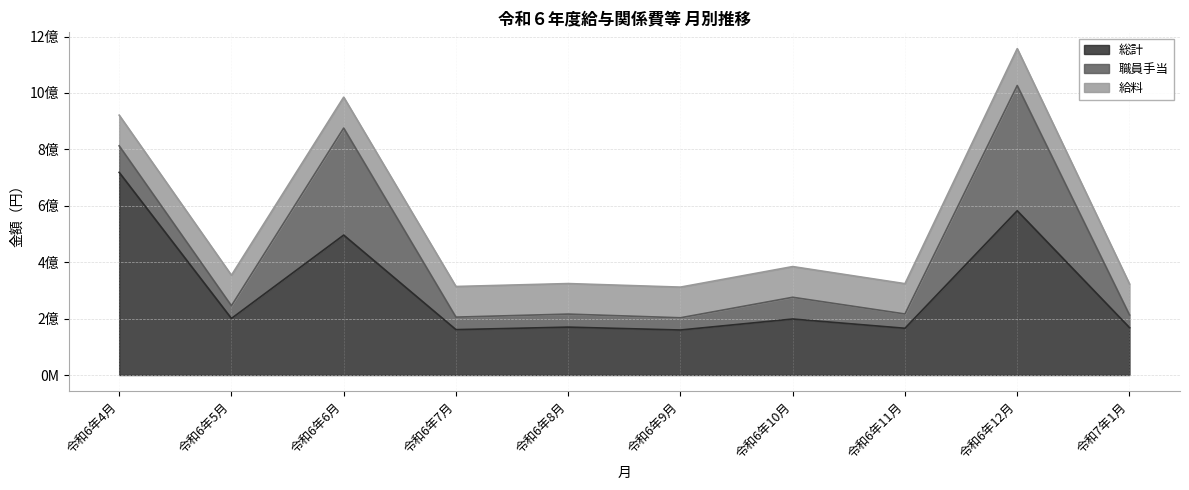

Which series has the largest range (max minus min)?

総計